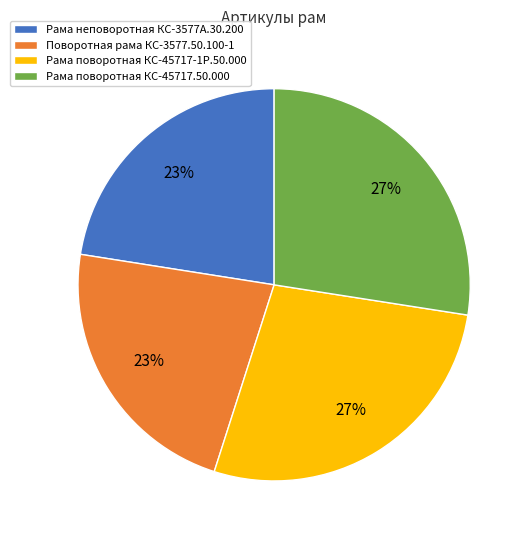

To the nearest percent, what is the combined percentage of Рама поворотная КС-45717-1Р.50.000 and Рама неповоротная КС-3577А.30.200?

50%